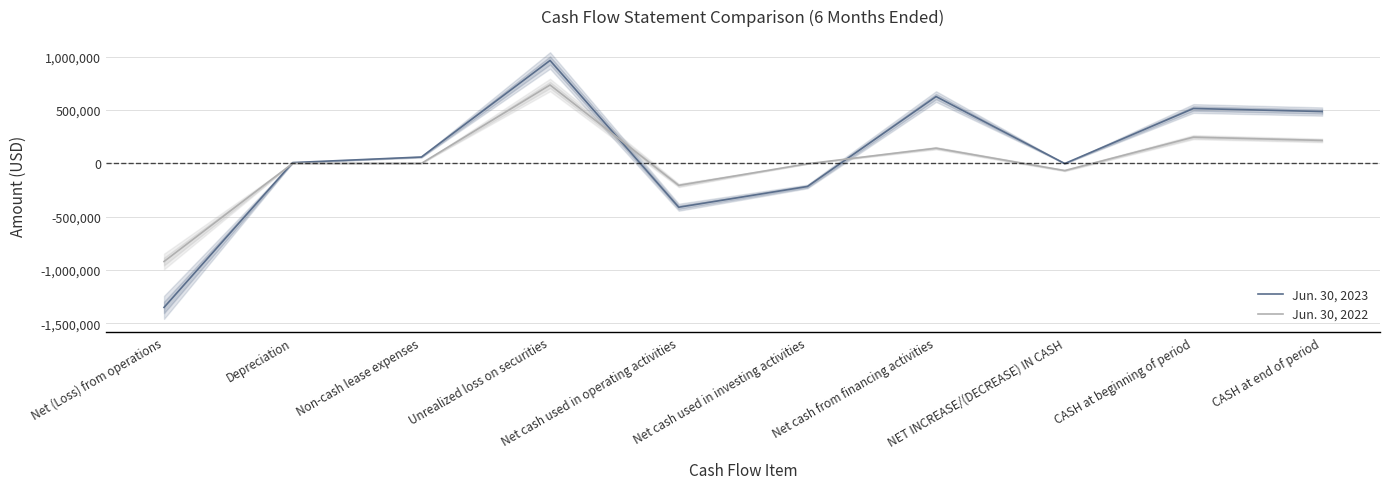

What is the maximum value for Jun. 30, 2023?

964332